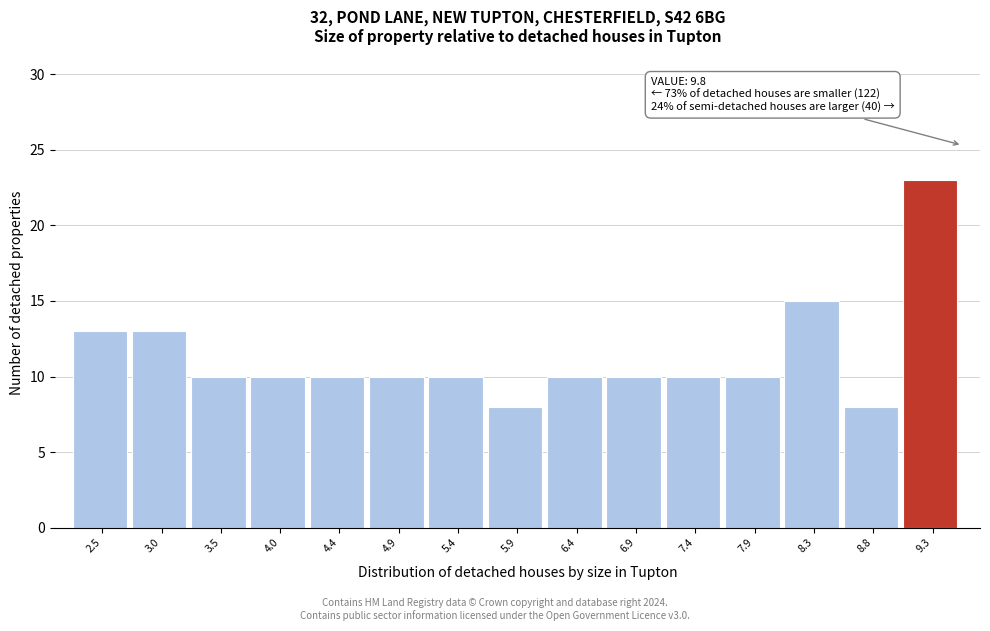

Reading left to right, transcribe all the data shown in this chart.

2.5=13	3.0=13	3.5=10	4.0=10	4.4=10	4.9=10	5.4=10	5.9=8	6.4=10	6.9=10	7.4=10	7.9=10	8.3=15	8.8=8	9.3=23